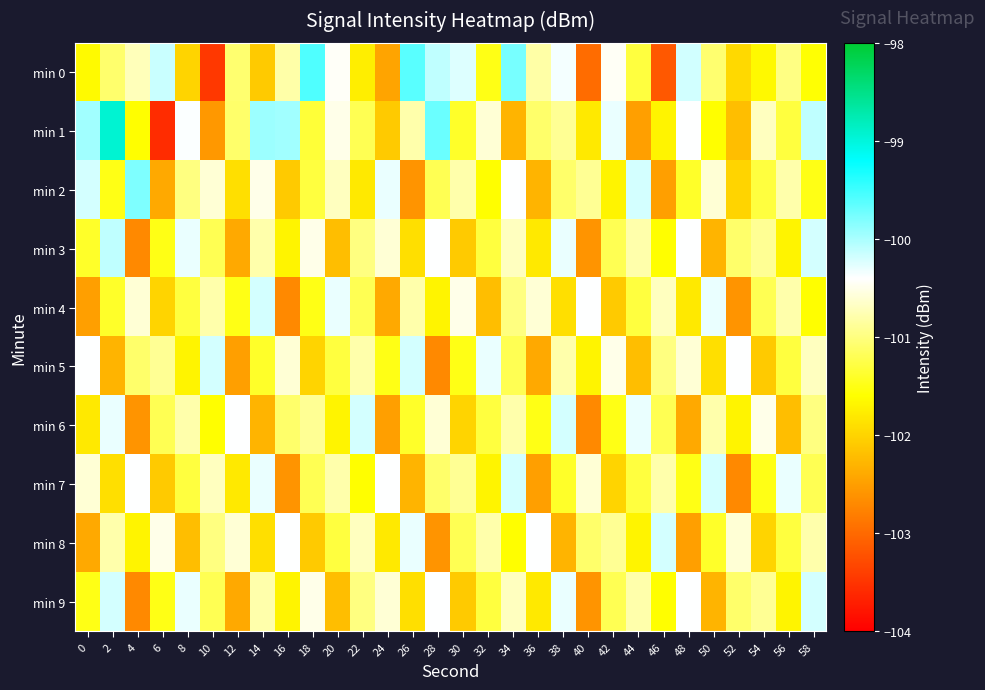

Reading left to right, transcribe all the data shown in this chart.

min 0: 0=-101.6	2=-101.1	4=-100.7	6=-100.2	8=-102.0	10=-103.5	12=-101.1	14=-102.1	16=-100.8	18=-99.6	20=-100.4	22=-101.8	24=-102.4	26=-99.6	28=-100.1	30=-100.2	32=-101.5	34=-99.8	36=-100.8	38=-100.4	40=-103.0	42=-100.4	44=-101.3	46=-103.2	48=-100.2	50=-101.1	52=-102.0	54=-101.6	56=-101.0	58=-101.6
min 1: 0=-100.0	2=-98.9	4=-101.6	6=-103.6	8=-100.4	10=-102.6	12=-101.1	14=-99.9	16=-100.0	18=-101.3	20=-100.5	22=-101.2	24=-102.1	26=-100.8	28=-99.7	30=-101.4	32=-100.6	34=-102.3	36=-101.1	38=-100.9	40=-101.8	42=-100.3	44=-102.5	46=-101.7	48=-100.4	50=-101.6	52=-102.2	54=-100.7	56=-101.3	58=-100.1
min 2: 0=-100.2	2=-101.5	4=-99.8	6=-102.4	8=-101.0	10=-100.6	12=-101.9	14=-100.5	16=-102.1	18=-101.3	20=-100.7	22=-101.8	24=-100.3	26=-102.6	28=-101.2	30=-100.8	32=-101.6	34=-100.4	36=-102.3	38=-101.1	40=-100.9	42=-101.7	44=-100.2	46=-102.5	48=-101.4	50=-100.6	52=-102.0	54=-101.3	56=-100.8	58=-101.5
min 3: 0=-101.4	2=-100.1	4=-102.7	6=-101.5	8=-100.3	10=-101.2	12=-102.4	14=-100.8	16=-101.7	18=-100.5	20=-102.2	22=-101.0	24=-100.6	26=-101.9	28=-100.4	30=-102.1	32=-101.3	34=-100.7	36=-101.8	38=-100.3	40=-102.6	42=-101.2	44=-100.8	46=-101.6	48=-100.4	50=-102.3	52=-101.1	54=-100.9	56=-101.7	58=-100.2
min 4: 0=-102.5	2=-101.4	4=-100.6	6=-102.0	8=-101.3	10=-100.8	12=-101.5	14=-100.2	16=-102.7	18=-101.5	20=-100.3	22=-101.2	24=-102.4	26=-100.8	28=-101.7	30=-100.5	32=-102.2	34=-101.0	36=-100.6	38=-101.9	40=-100.4	42=-102.1	44=-101.3	46=-100.7	48=-101.8	50=-100.3	52=-102.6	54=-101.2	56=-100.8	58=-101.6
min 5: 0=-100.4	2=-102.3	4=-101.1	6=-100.9	8=-101.7	10=-100.2	12=-102.5	14=-101.4	16=-100.6	18=-102.0	20=-101.3	22=-100.8	24=-101.5	26=-100.2	28=-102.7	30=-101.5	32=-100.3	34=-101.2	36=-102.4	38=-100.8	40=-101.7	42=-100.5	44=-102.2	46=-101.0	48=-100.6	50=-101.9	52=-100.4	54=-102.1	56=-101.3	58=-100.7
min 6: 0=-101.8	2=-100.3	4=-102.6	6=-101.2	8=-100.8	10=-101.6	12=-100.4	14=-102.3	16=-101.1	18=-100.9	20=-101.7	22=-100.2	24=-102.5	26=-101.4	28=-100.6	30=-102.0	32=-101.3	34=-100.8	36=-101.5	38=-100.2	40=-102.7	42=-101.5	44=-100.3	46=-101.2	48=-102.4	50=-100.8	52=-101.7	54=-100.5	56=-102.2	58=-101.0
min 7: 0=-100.6	2=-101.9	4=-100.4	6=-102.1	8=-101.3	10=-100.7	12=-101.8	14=-100.3	16=-102.6	18=-101.2	20=-100.8	22=-101.6	24=-100.4	26=-102.3	28=-101.1	30=-100.9	32=-101.7	34=-100.2	36=-102.5	38=-101.4	40=-100.6	42=-102.0	44=-101.3	46=-100.8	48=-101.5	50=-100.2	52=-102.7	54=-101.5	56=-100.3	58=-101.2
min 8: 0=-102.4	2=-100.8	4=-101.7	6=-100.5	8=-102.2	10=-101.0	12=-100.6	14=-101.9	16=-100.4	18=-102.1	20=-101.3	22=-100.7	24=-101.8	26=-100.3	28=-102.6	30=-101.2	32=-100.8	34=-101.6	36=-100.4	38=-102.3	40=-101.1	42=-100.9	44=-101.7	46=-100.2	48=-102.5	50=-101.4	52=-100.6	54=-102.0	56=-101.3	58=-100.8
min 9: 0=-101.5	2=-100.2	4=-102.7	6=-101.5	8=-100.3	10=-101.2	12=-102.4	14=-100.8	16=-101.7	18=-100.5	20=-102.2	22=-101.0	24=-100.6	26=-101.9	28=-100.4	30=-102.1	32=-101.3	34=-100.7	36=-101.8	38=-100.3	40=-102.6	42=-101.2	44=-100.8	46=-101.6	48=-100.4	50=-102.3	52=-101.1	54=-100.9	56=-101.7	58=-100.2